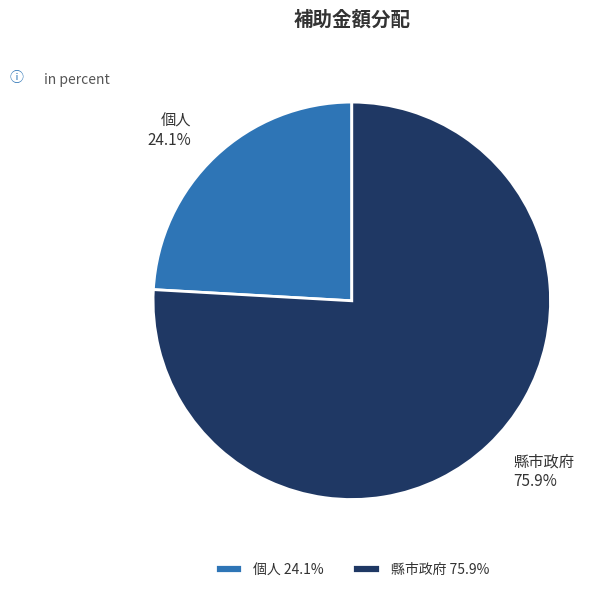

Is it true that 個人 is 12% of the pie?

False